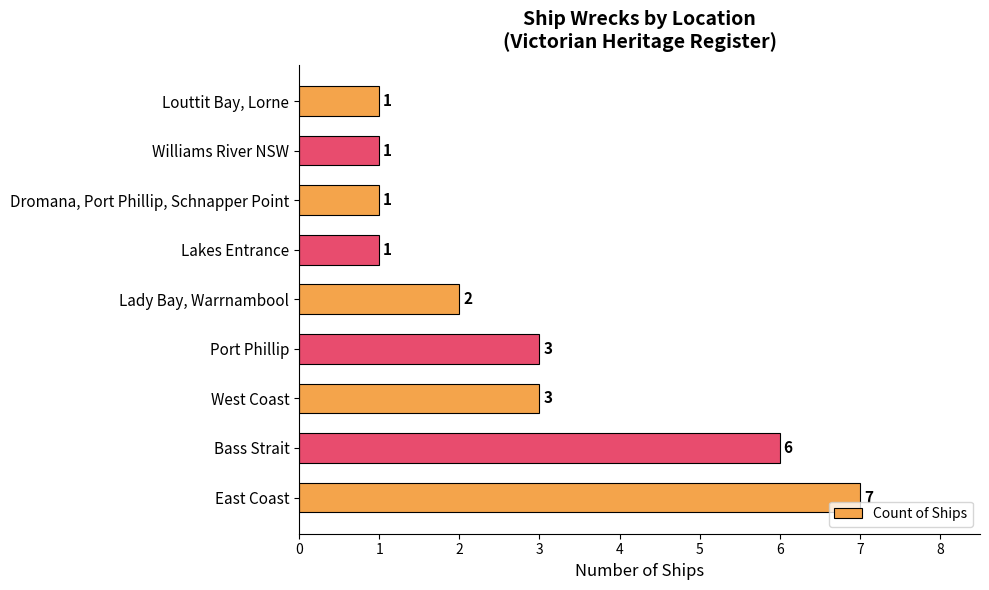

Which has a higher value, West Coast or Lady Bay, Warrnambool?

West Coast